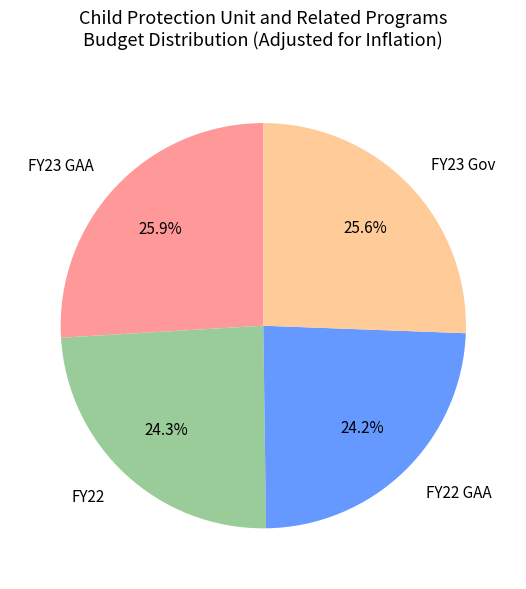

Combined, what portion of the pie is FY23 GAA and FY22 GAA?

50.1%